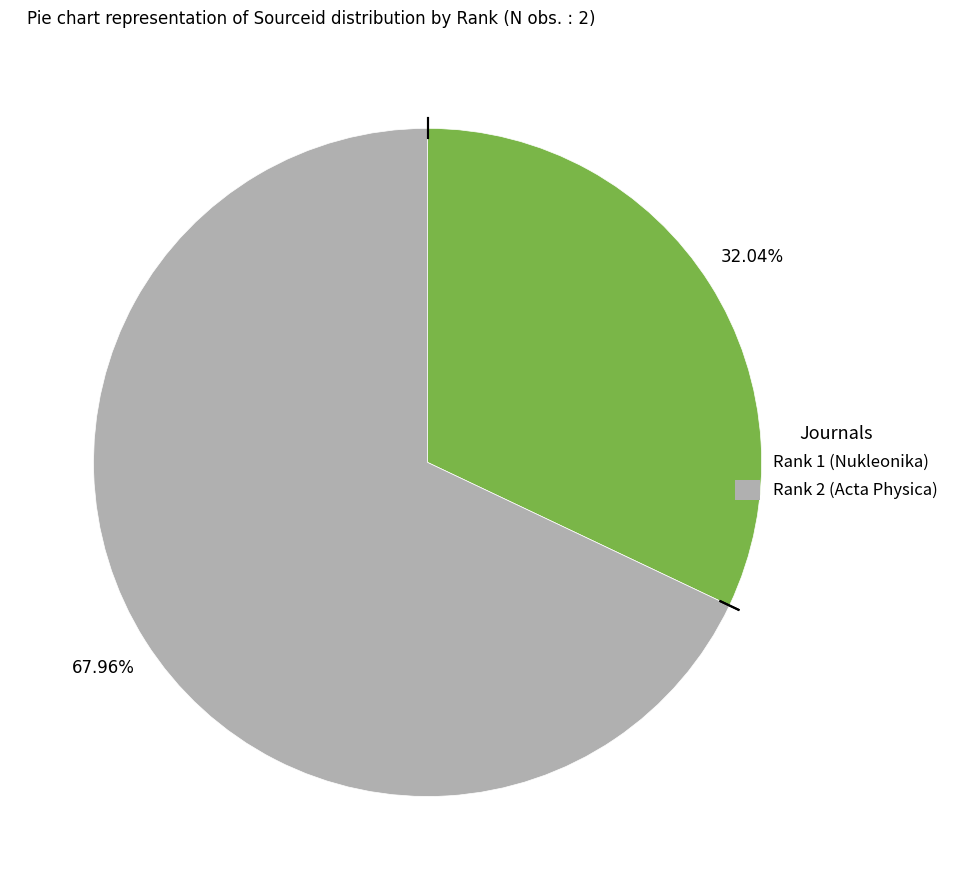

Rank the categories by value from highest to lowest.

2, 1